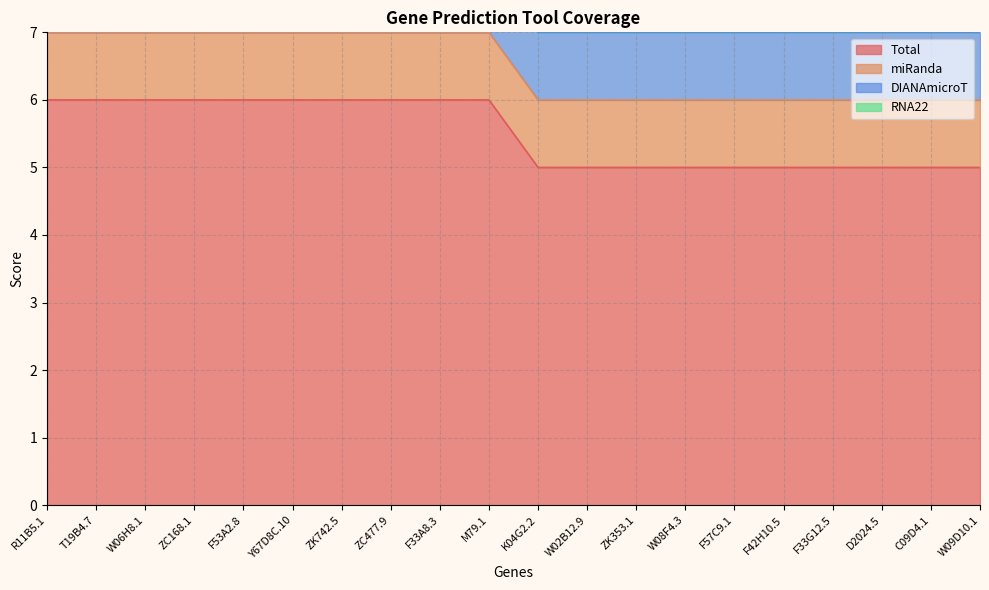

What position from the left is W02B12.9?

12